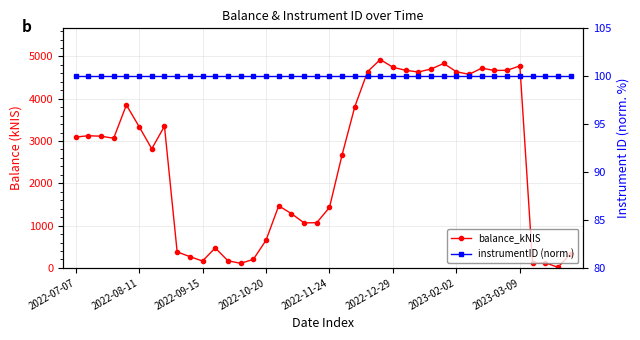

How many intersections are there between balance_kNIS and instrumentID (norm.)?

2